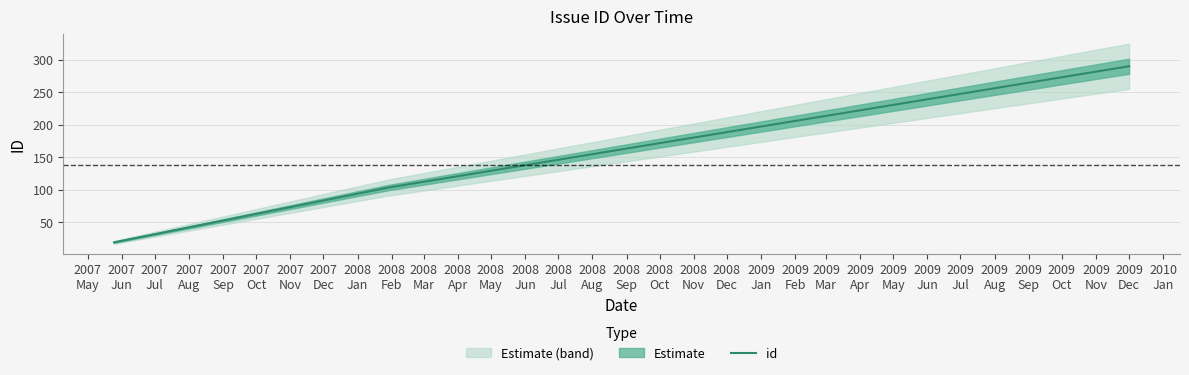

How many values in the id series are below 103?

1